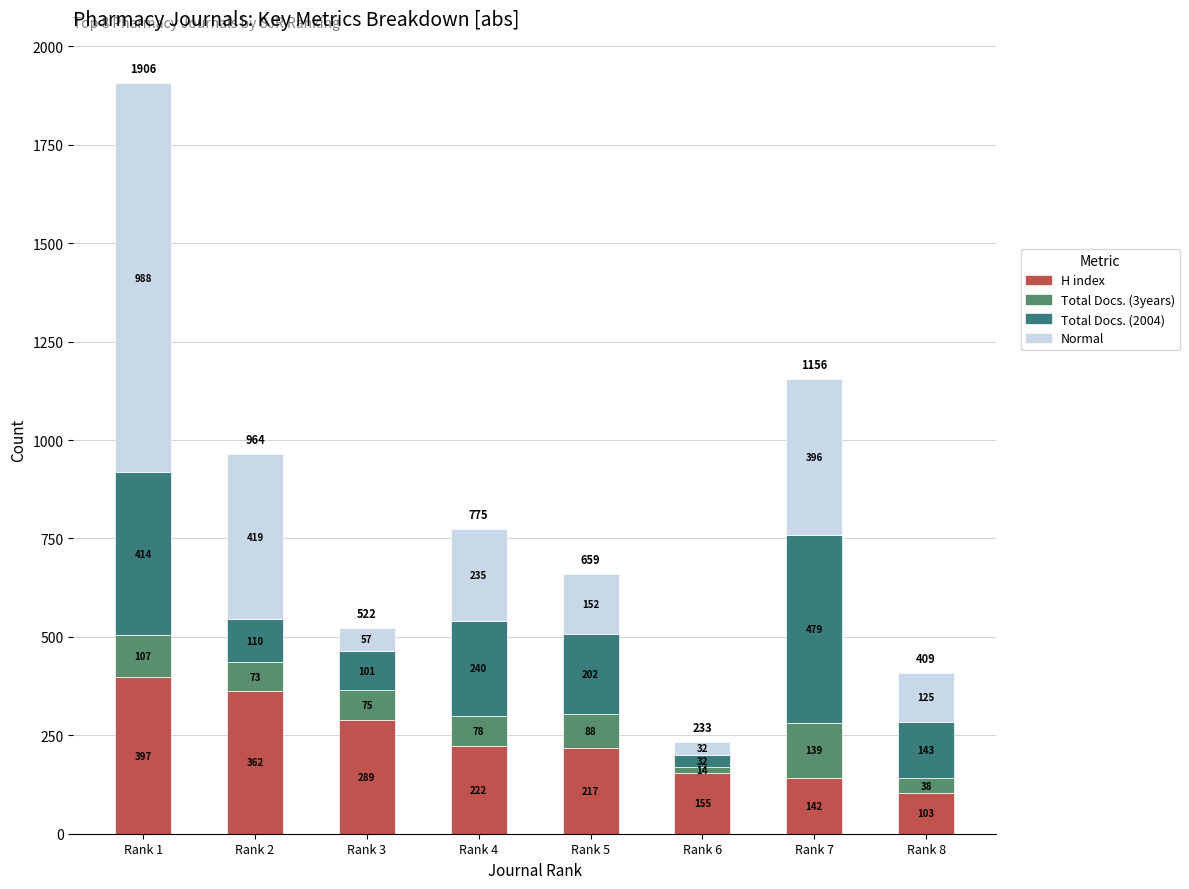

How many bars are there in total?

8